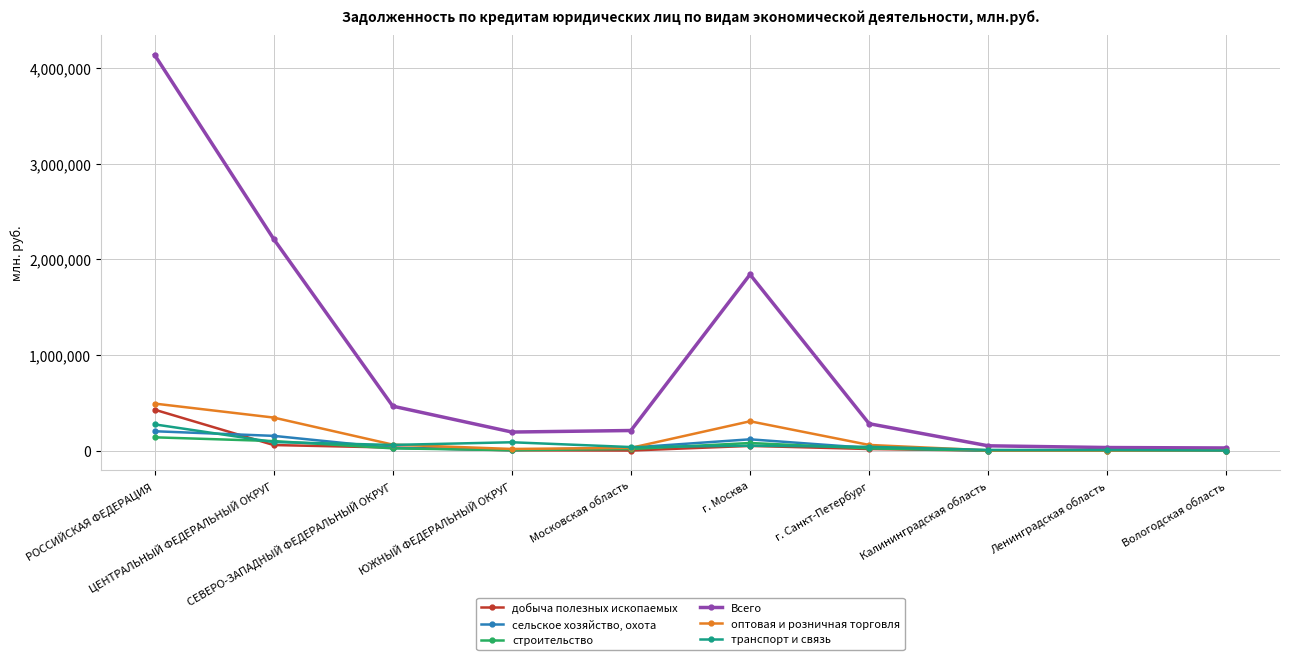

What is the difference between the maximum and minimum values in the строительство series?

138241